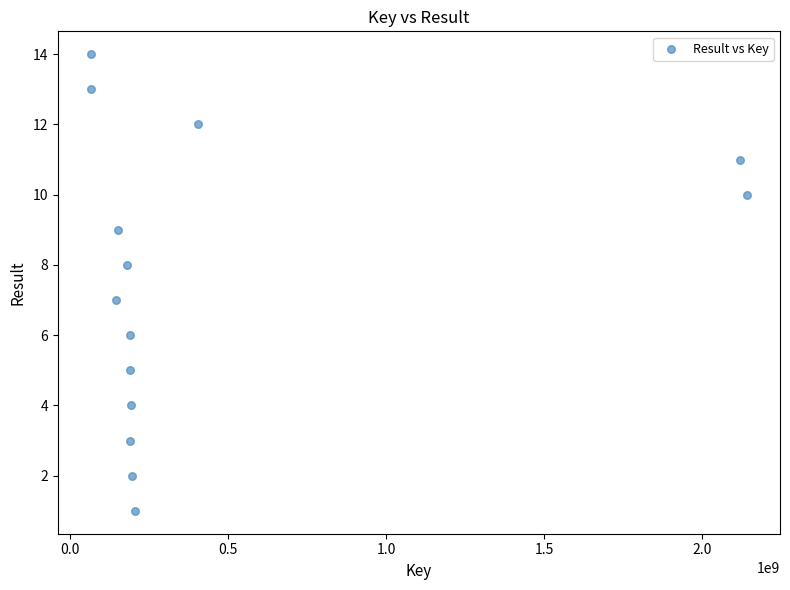

What is the range of Y values (max minus min)?

13